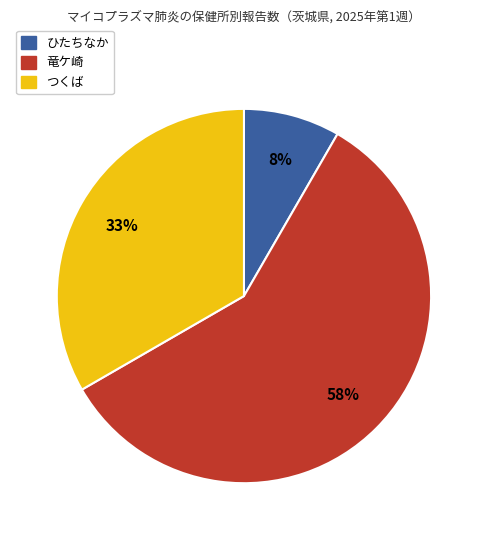

Is there any slice that represents more than half of the pie?

Yes